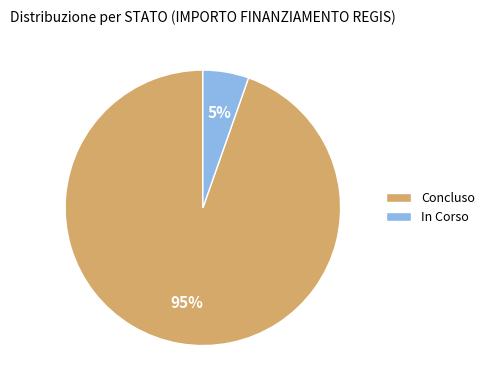

To the nearest percent, what percentage of the pie is Concluso?

95%